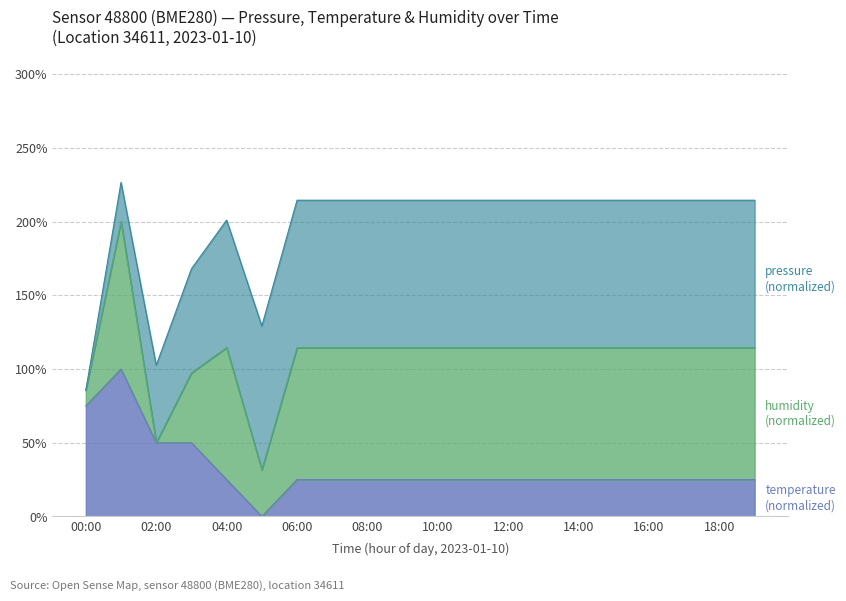

What is the total value across all series at 16:00?

214.5